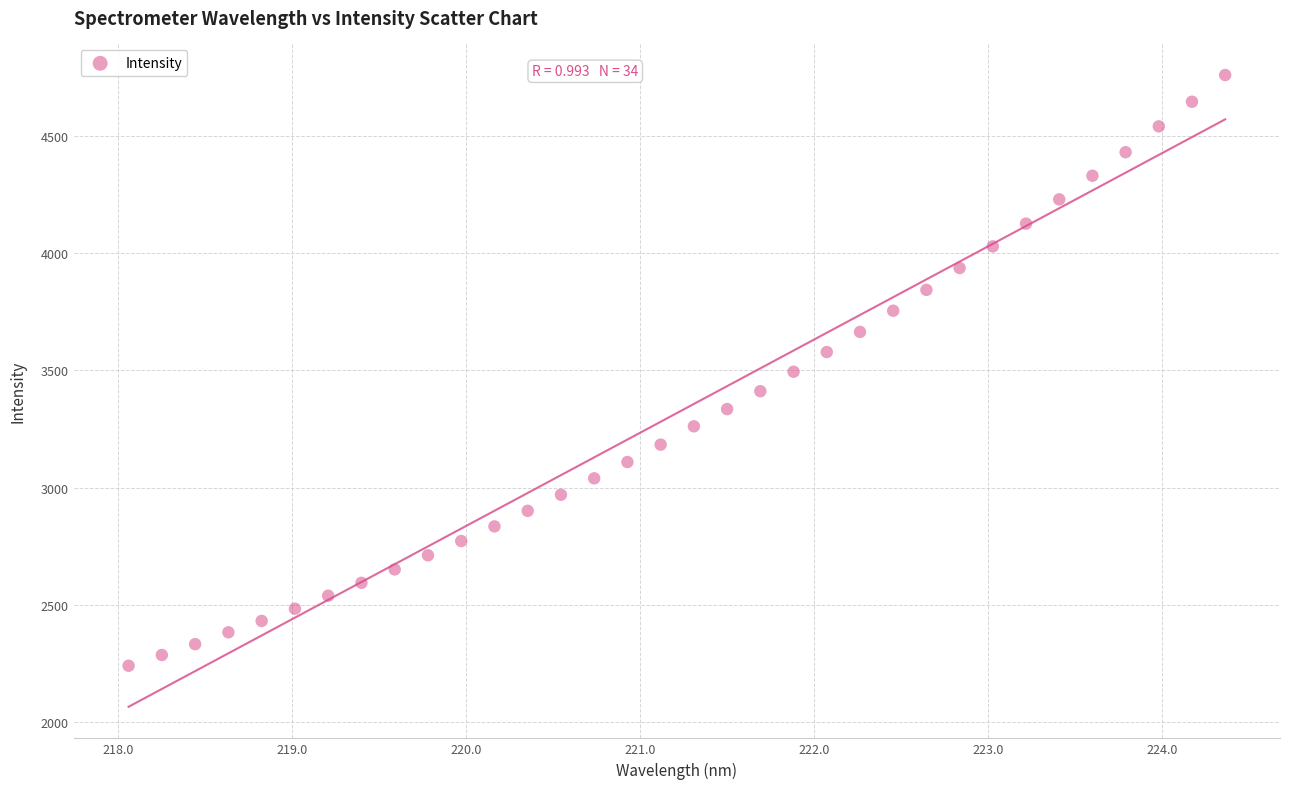

What is the range of X values (max minus min)?

6.3